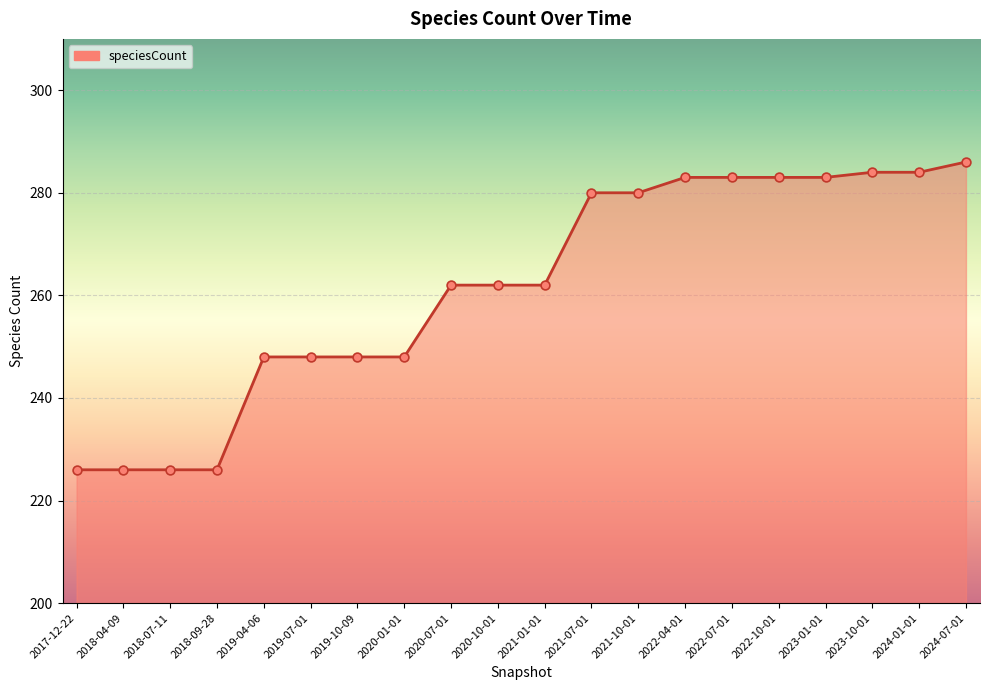

Approximately how many times larger is the value at 2019-04-06 compared to 2020-01-01?

1.0